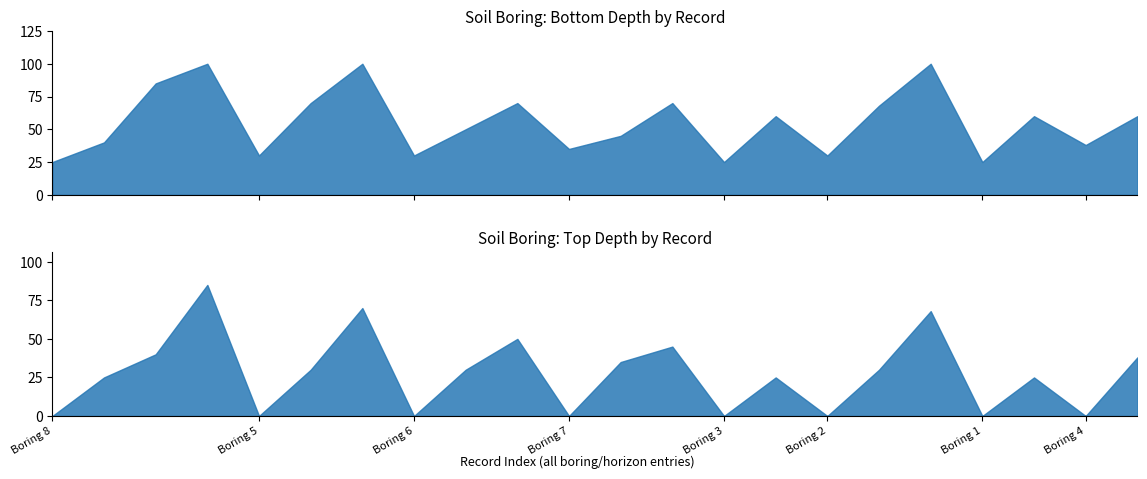

Between 7 and 14, which series saw the biggest shift?

BTMDEPTH